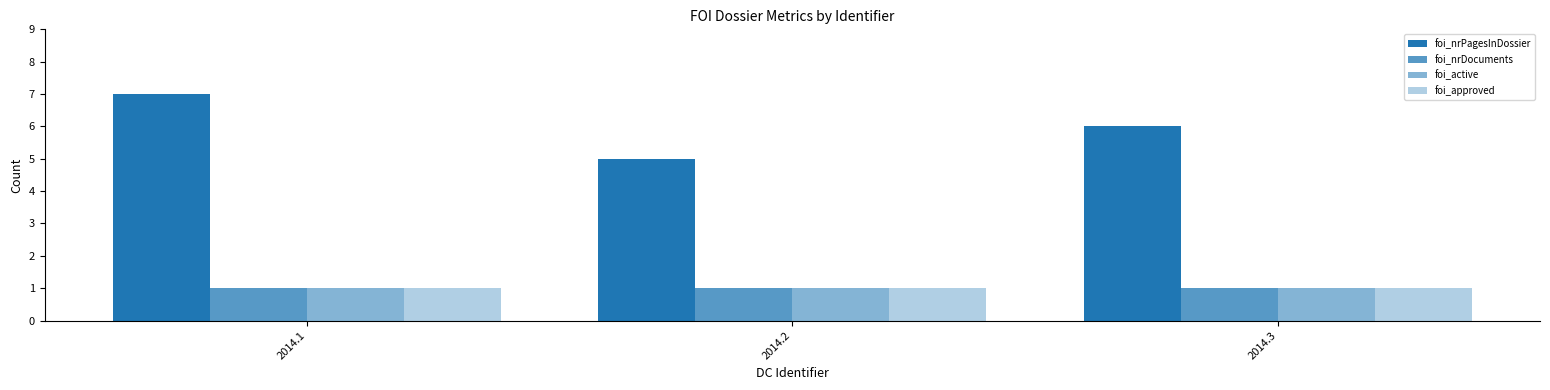

Is the value of foi_nrPagesInDossier at 2014.2 greater than the value of foi_nrDocuments at 2014.1?

Yes